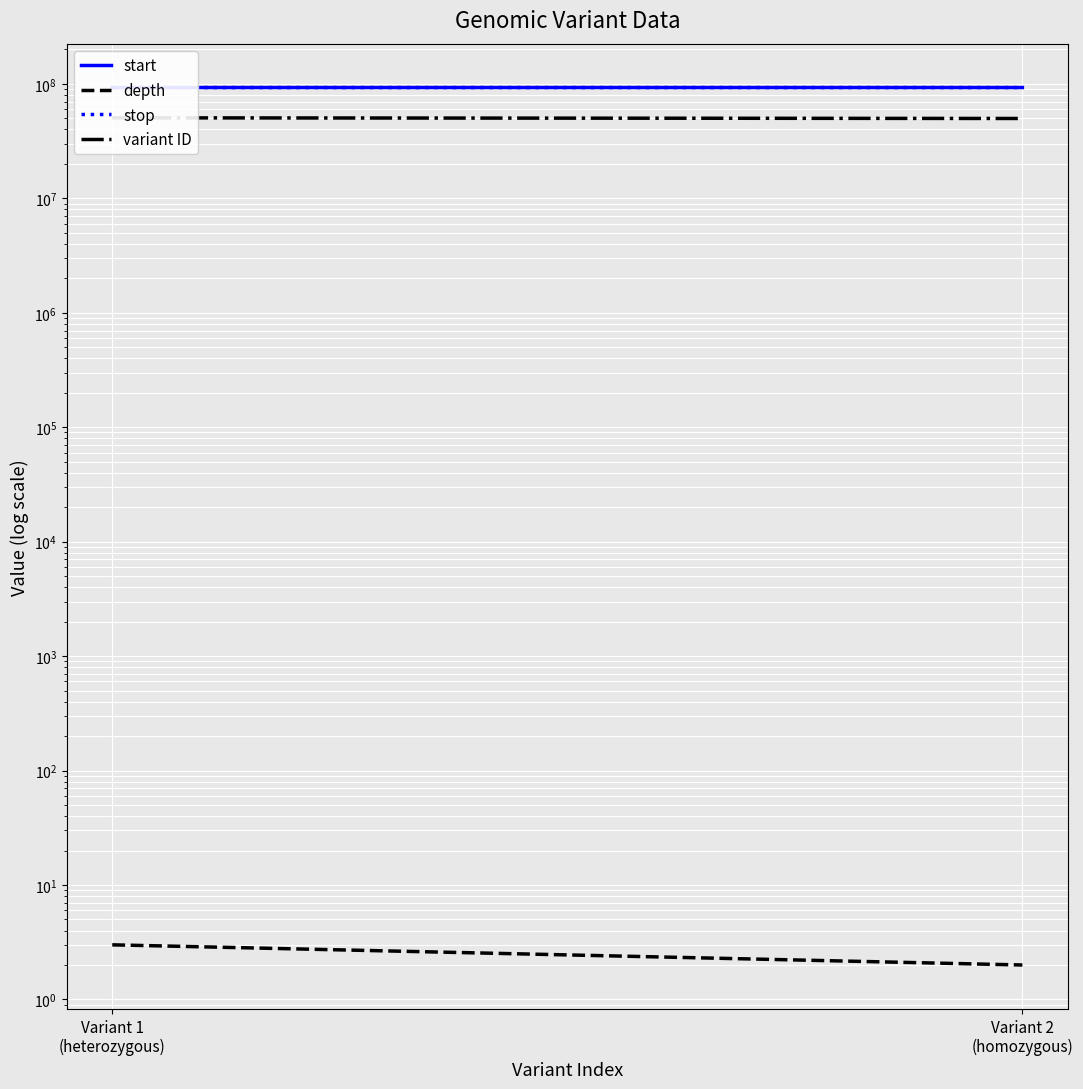

Is it true that variant ID equals 50530680 at Variant 1
(heterozygous)?

True